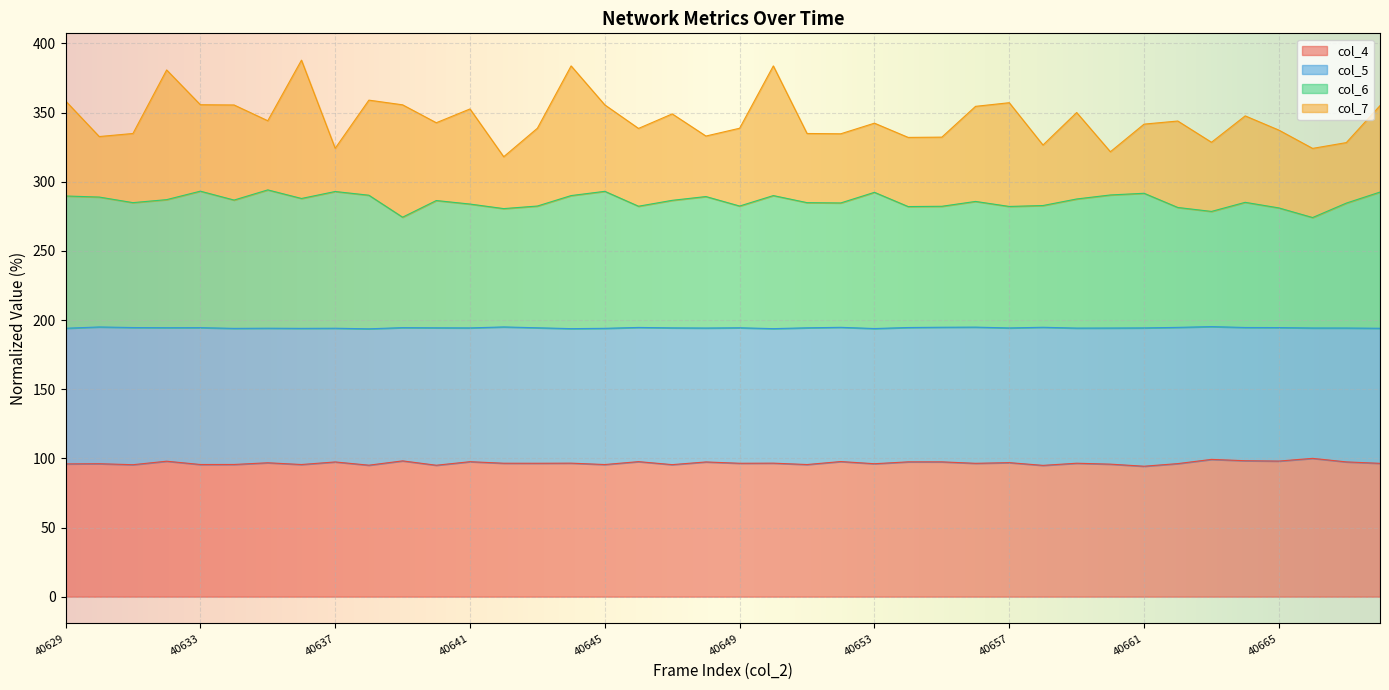

What is the minimum value shown in the chart?

94.3